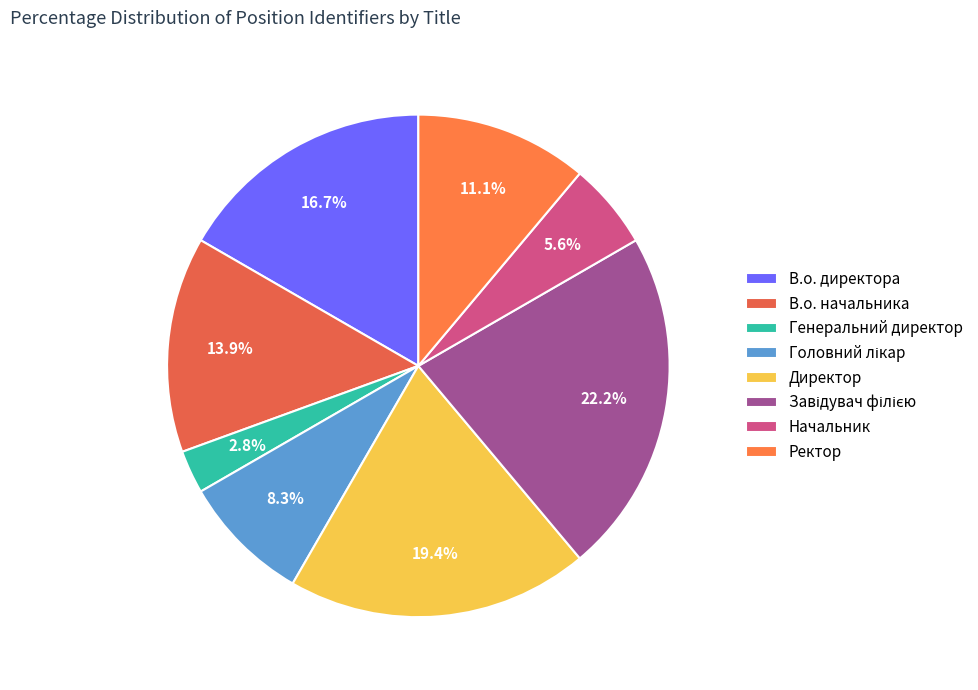

To the nearest percent, what is the average slice percentage?

12%